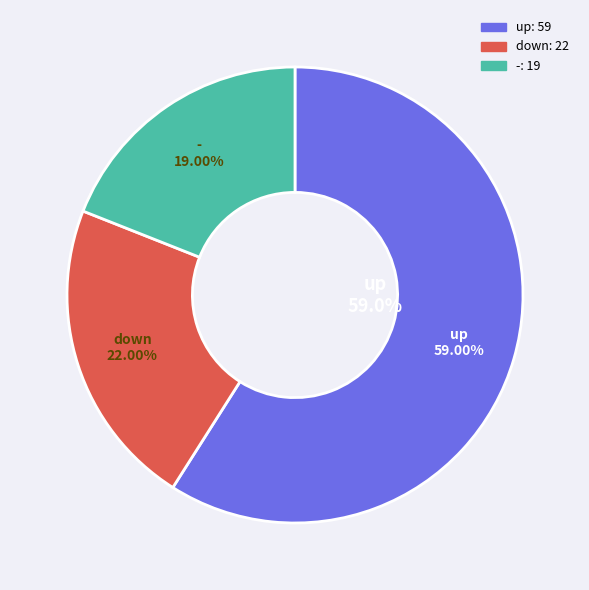

To the nearest percent, what is the difference between the largest and smallest slice percentages?

40%